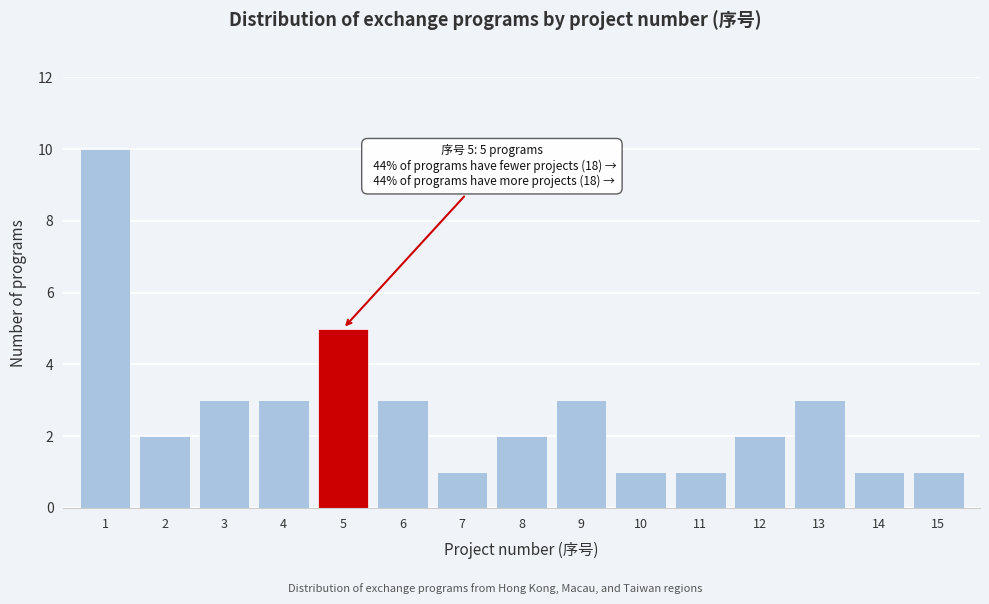

Reading left to right, what are all the values shown in this chart?

1=10	2=2	3=3	4=3	5=5	6=3	7=1	8=2	9=3	10=1	11=1	12=2	13=3	14=1	15=1